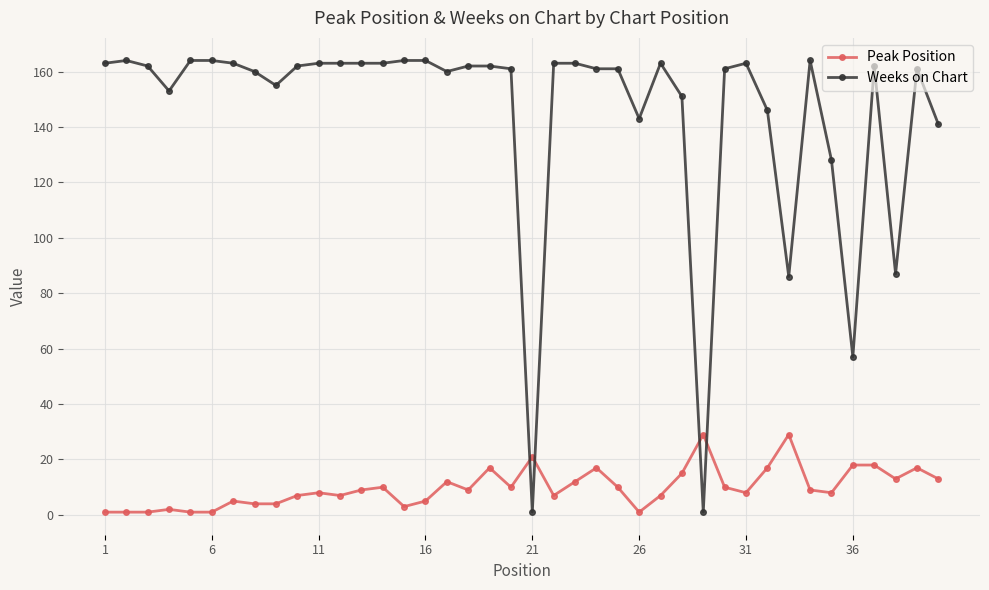

What are all the series names shown in the legend?

Peak Position, Weeks on Chart